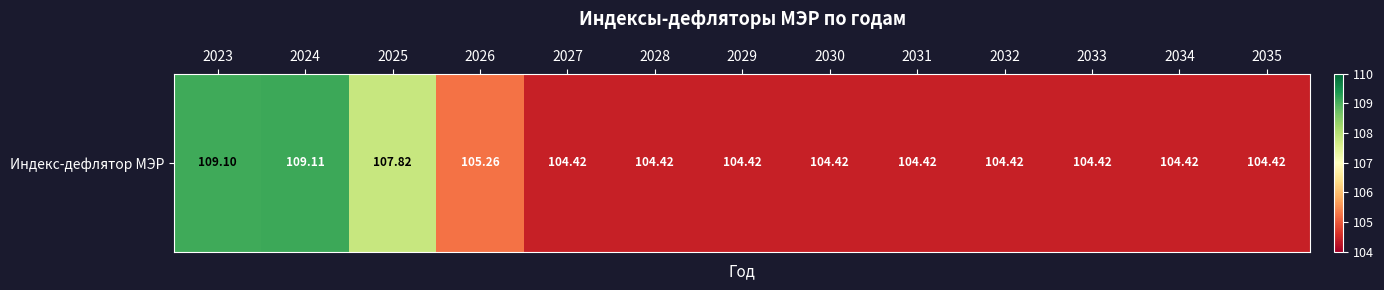

Reading left to right, list all the values displayed in this chart.

109.1	109.1	107.8	105.3	104.4	104.4	104.4	104.4	104.4	104.4	104.4	104.4	104.4